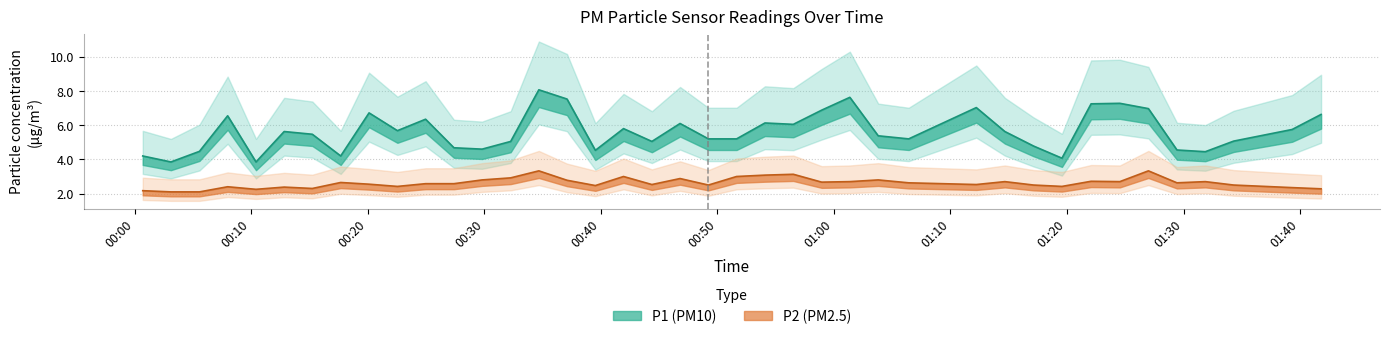

Rank the series by their average value, from highest to lowest.

P1, P2